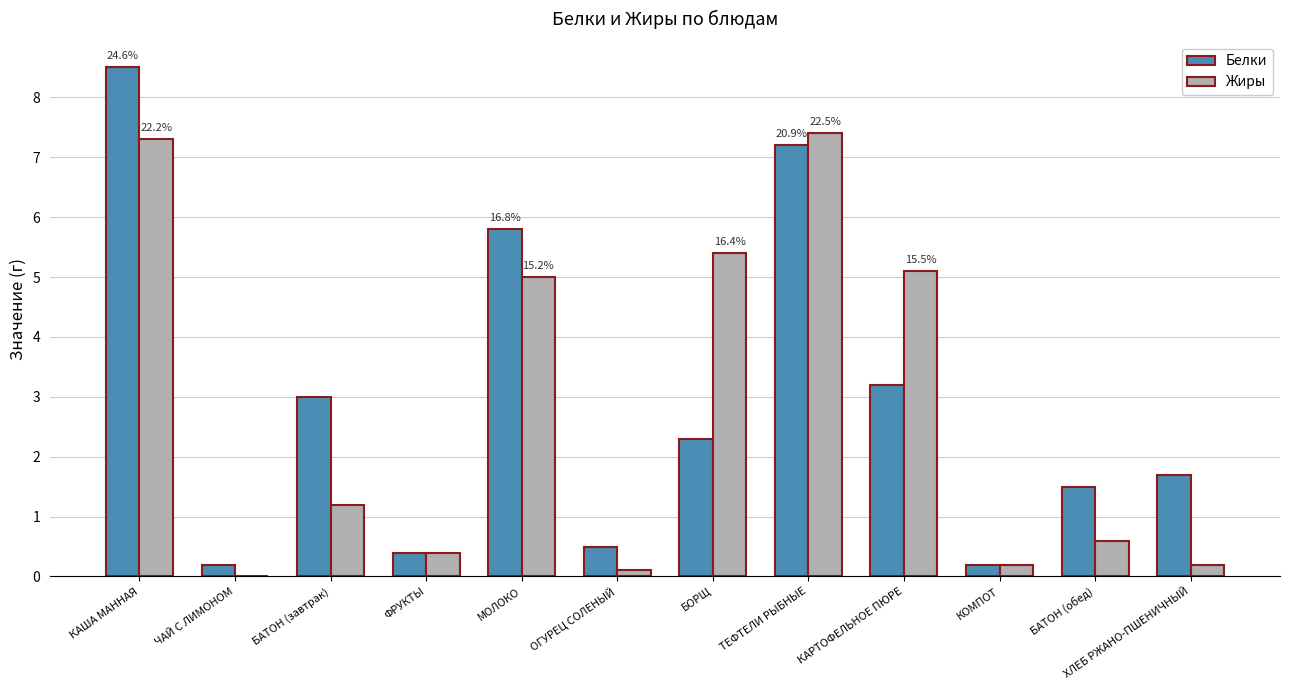

Reading left to right, list all the values displayed in this chart.

Белки: КАША МАННАЯ=8.5	ЧАЙ С ЛИМОНОМ=0.2	БАТОН (завтрак)=3.0	ФРУКТЫ=0.4	МОЛОКО=5.8	ОГУРЕЦ СОЛЕНЫЙ=0.5	БОРЩ=2.3	ТЕФТЕЛИ РЫБНЫЕ=7.2	КАРТОФЕЛЬНОЕ ПЮРЕ=3.2	КОМПОТ=0.2	БАТОН (обед)=1.5	ХЛЕБ РЖАНО-ПШЕНИЧНЫЙ=1.7
Жиры: КАША МАННАЯ=7.3	ЧАЙ С ЛИМОНОМ=0.0	БАТОН (завтрак)=1.2	ФРУКТЫ=0.4	МОЛОКО=5.0	ОГУРЕЦ СОЛЕНЫЙ=0.1	БОРЩ=5.4	ТЕФТЕЛИ РЫБНЫЕ=7.4	КАРТОФЕЛЬНОЕ ПЮРЕ=5.1	КОМПОТ=0.2	БАТОН (обед)=0.6	ХЛЕБ РЖАНО-ПШЕНИЧНЫЙ=0.2